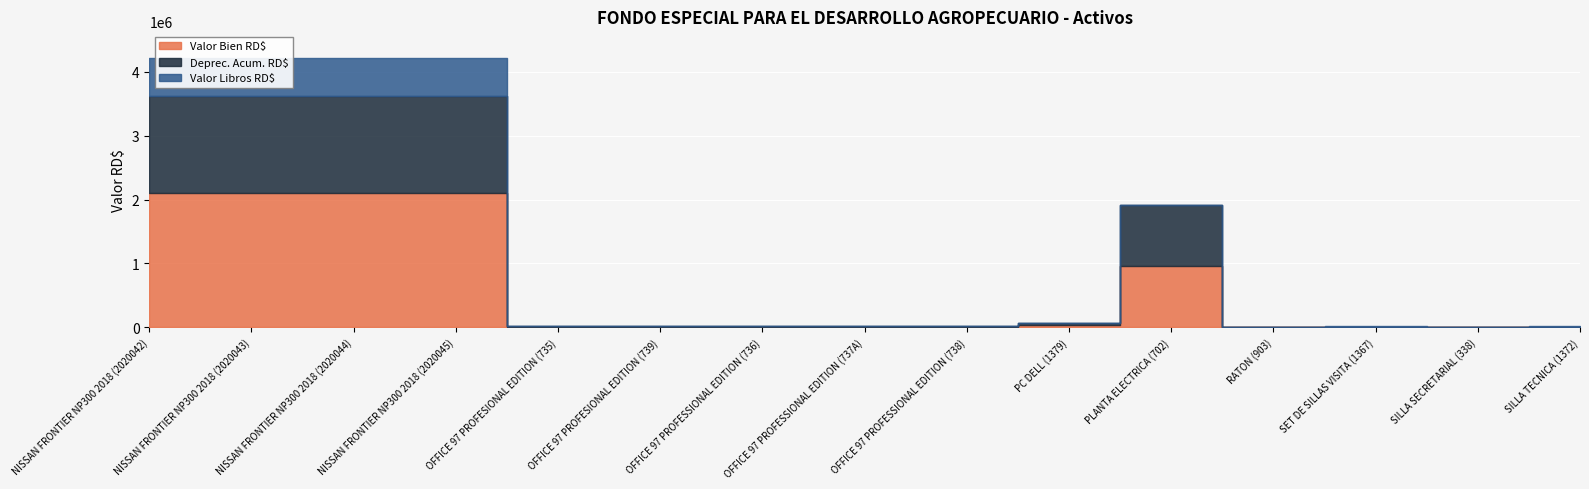

Reading right to left, extract all data points from this chart.

Valor Bien RD$: 6600.0	950.0	6500.0	300.0	959175.0	30000.0	6640.0	6640.0	6640.0	6640.0	6640.0	2105565.0	2105565.0	2105565.0	2105565.0
Deprec. Acum. RD$: 4179.4	950.0	4116.0	300.0	959175.0	29999.0	6640.0	6640.0	6640.0	6640.0	6640.0	1508987.5	1508987.5	1508987.5	1508987.5
Valor Libros RD$: 2419.6	1.0	2383.0	1.0	1.0	1.0	1.0	1.0	1.0	1.0	1.0	596576.5	596576.5	596576.5	596576.5